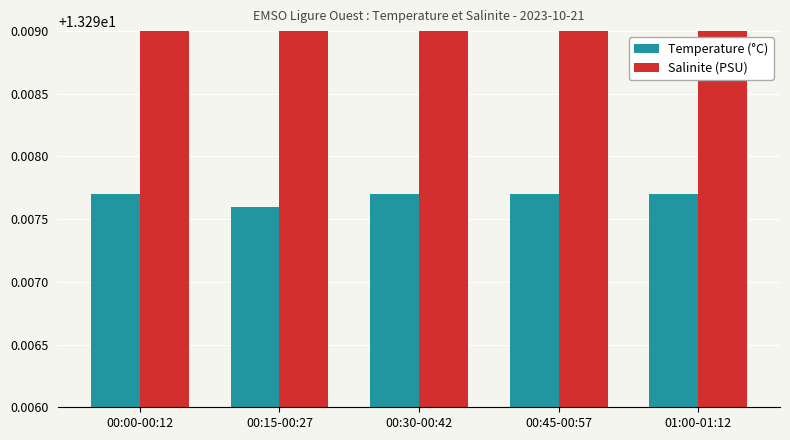

What are all the series names shown in the legend?

Temperature (°C), Salinite (PSU)